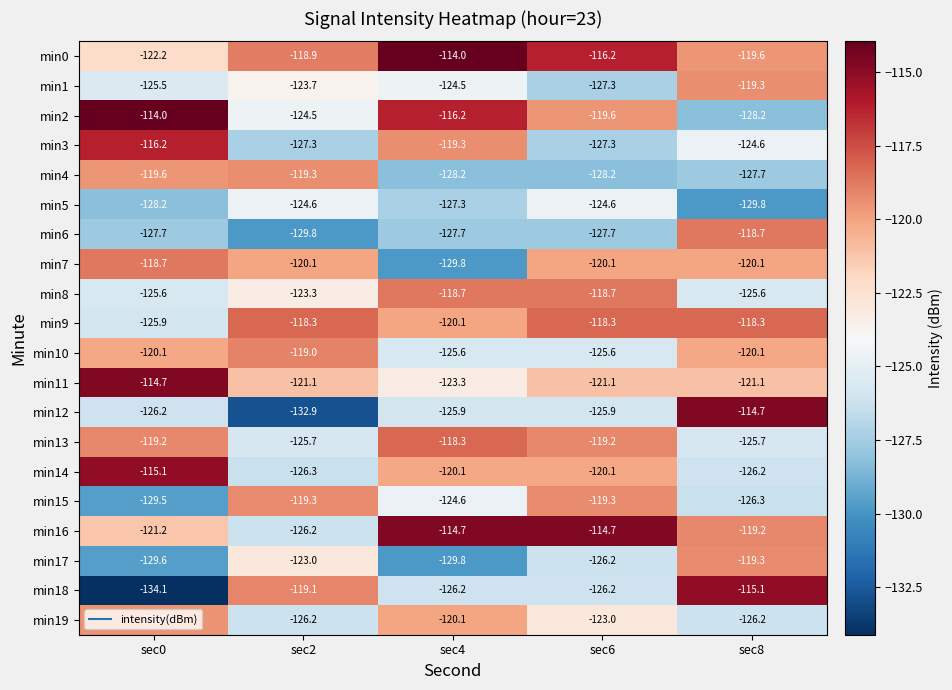

What is the average value of the min13 series?

-121.6